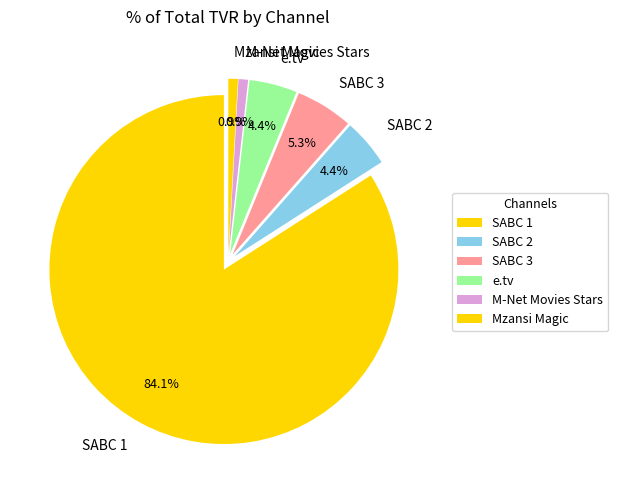

Which slice represents more than half of the pie?

SABC 1